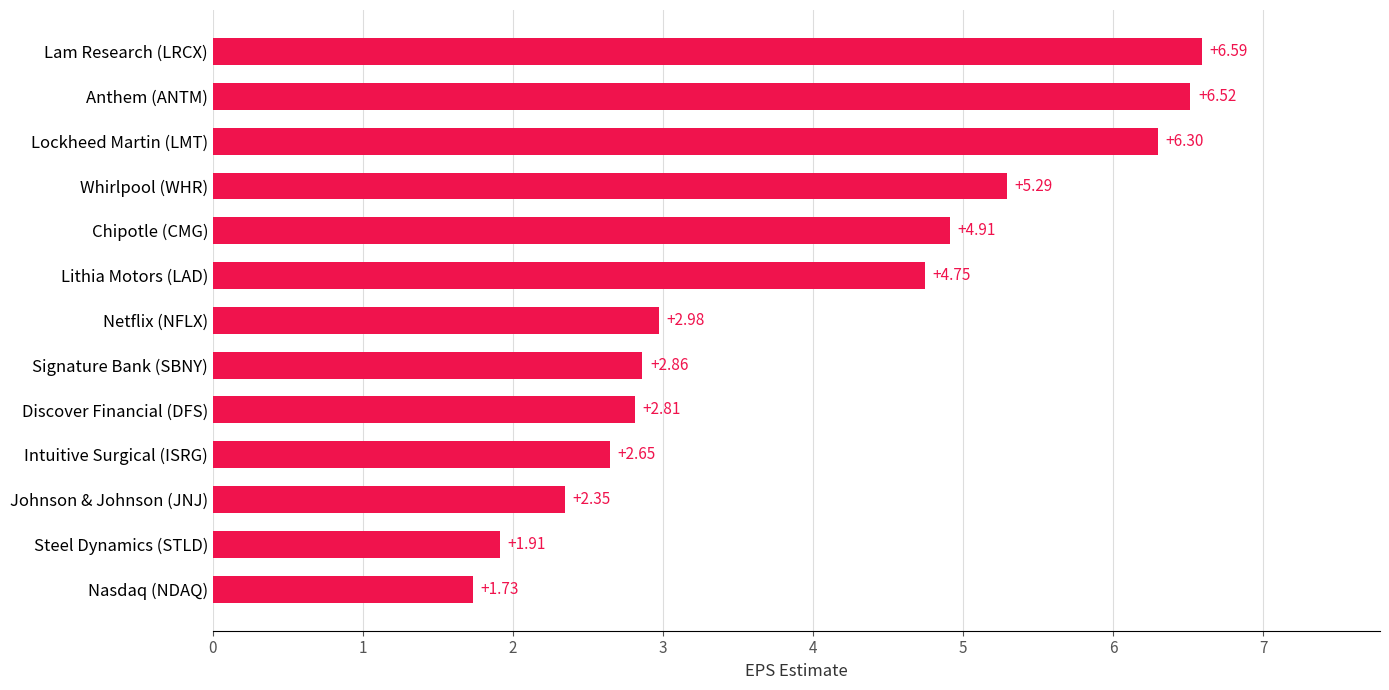

What is the sum of the values at Johnson & Johnson (JNJ) and Netflix (NFLX)?

5.3